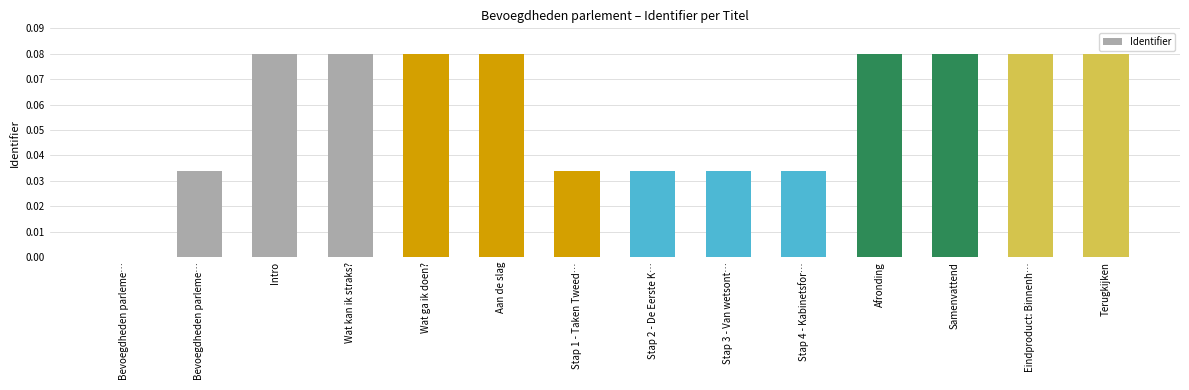

How many series are shown in this chart?

1